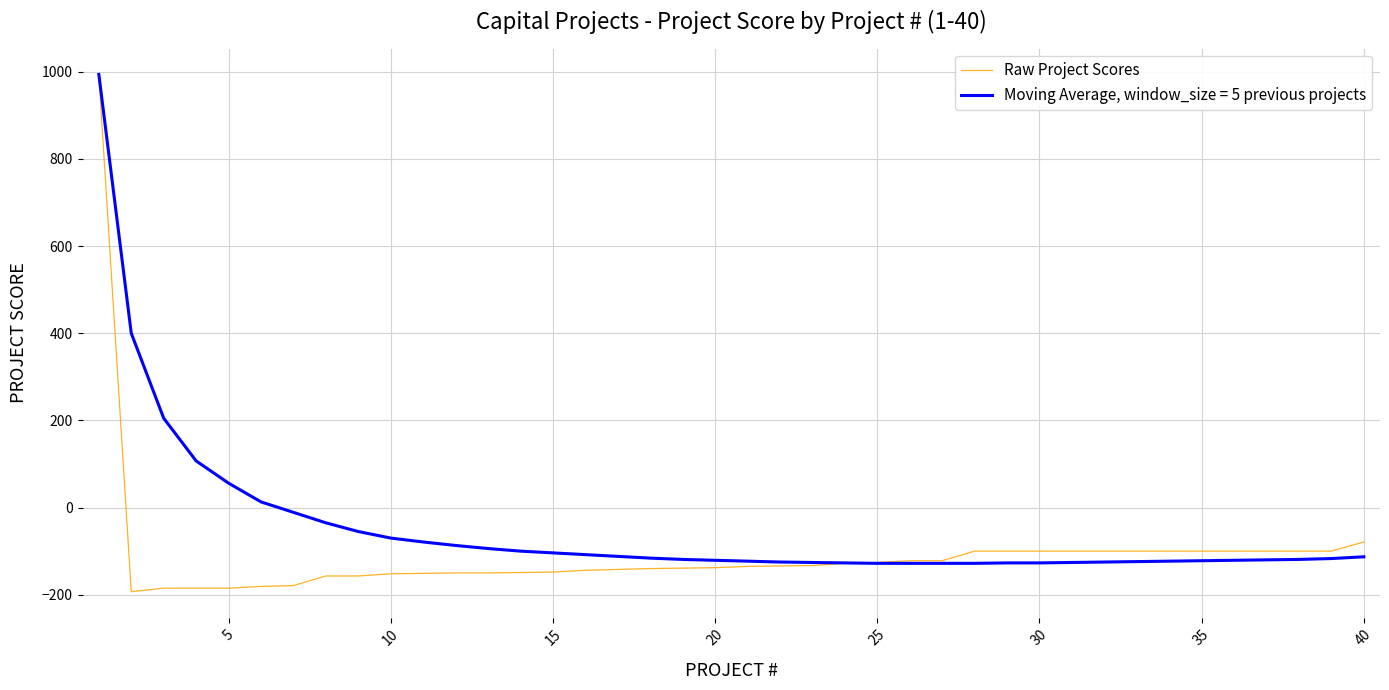

Which series has the widest spread of values?

Raw Project Scores